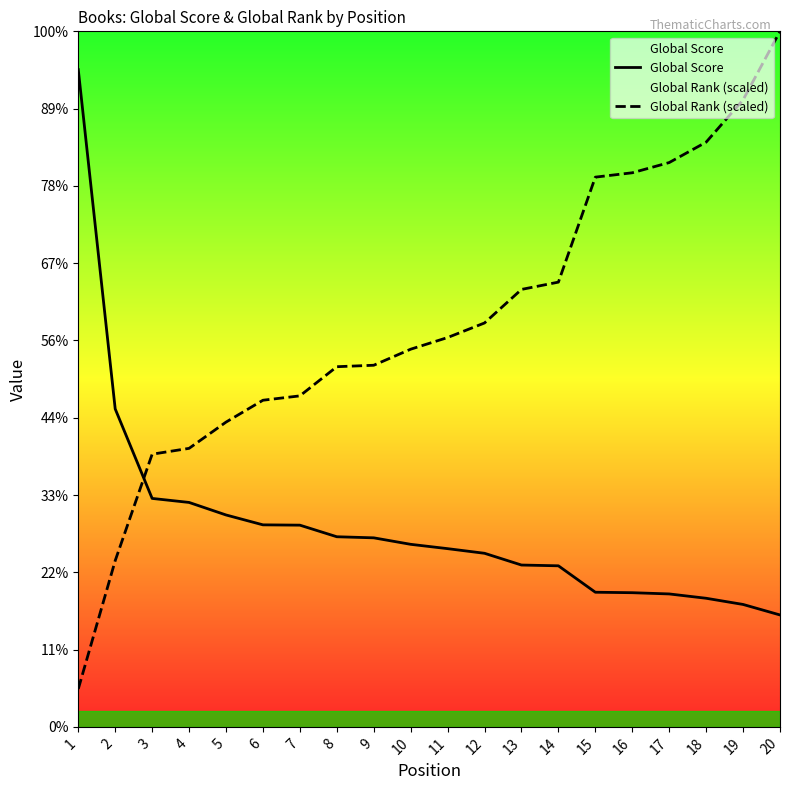

At 3, list the series in order from largest to smallest.

Global Rank (scaled), Global Score